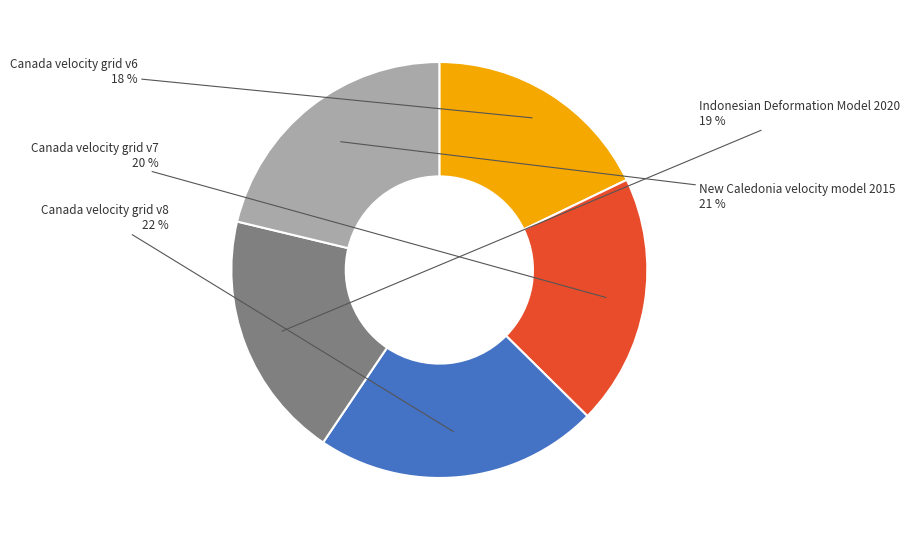

Does any single category account for the majority?

No